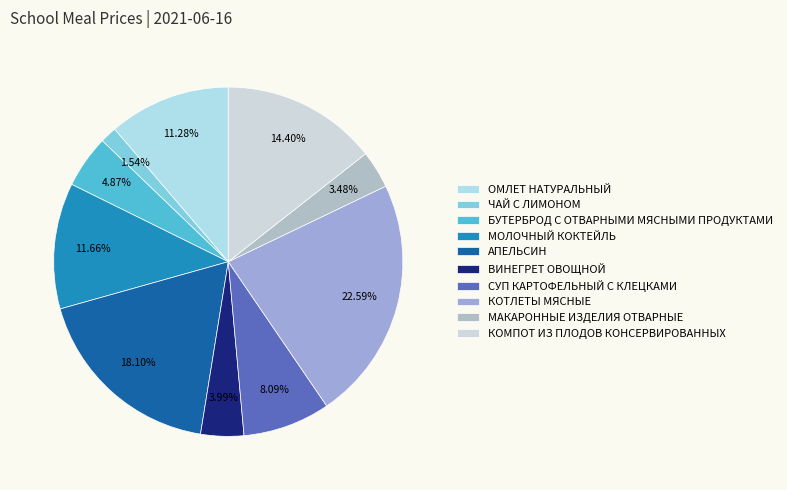

Is there a majority slice in this chart?

No